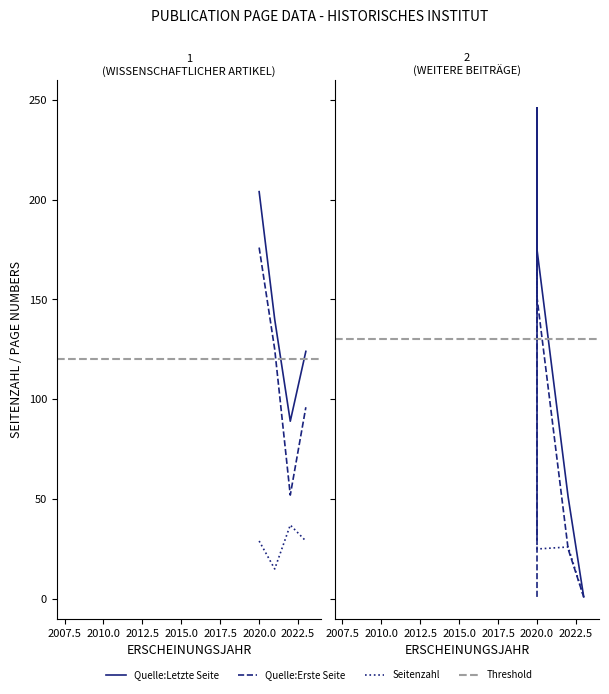

What is the label of the 2nd point from the left?

2022